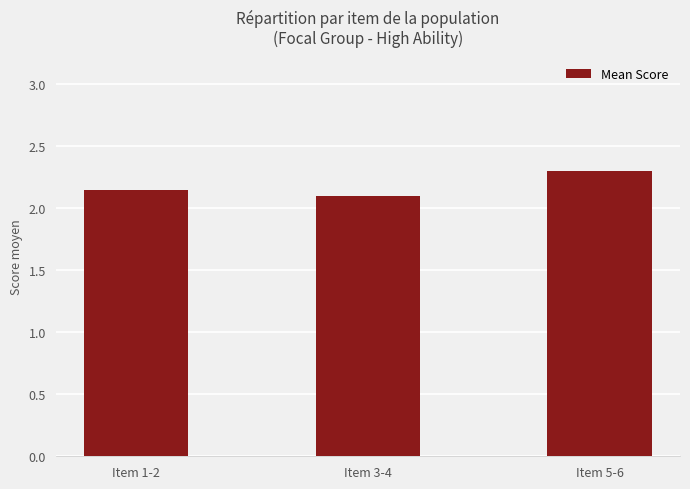

List the labels in order of value, smallest first.

Item 3-4, Item 1-2, Item 5-6